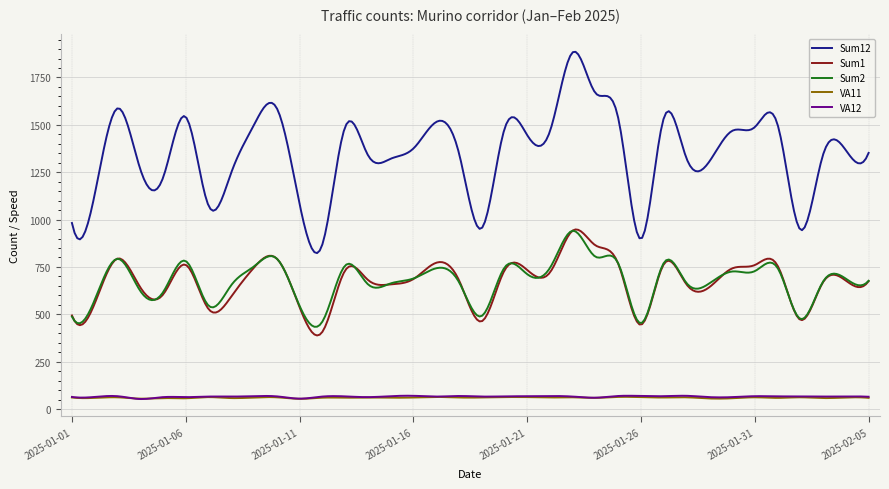

What are all the series names shown in the legend?

Sum12, Sum1, Sum2, VA11, VA12